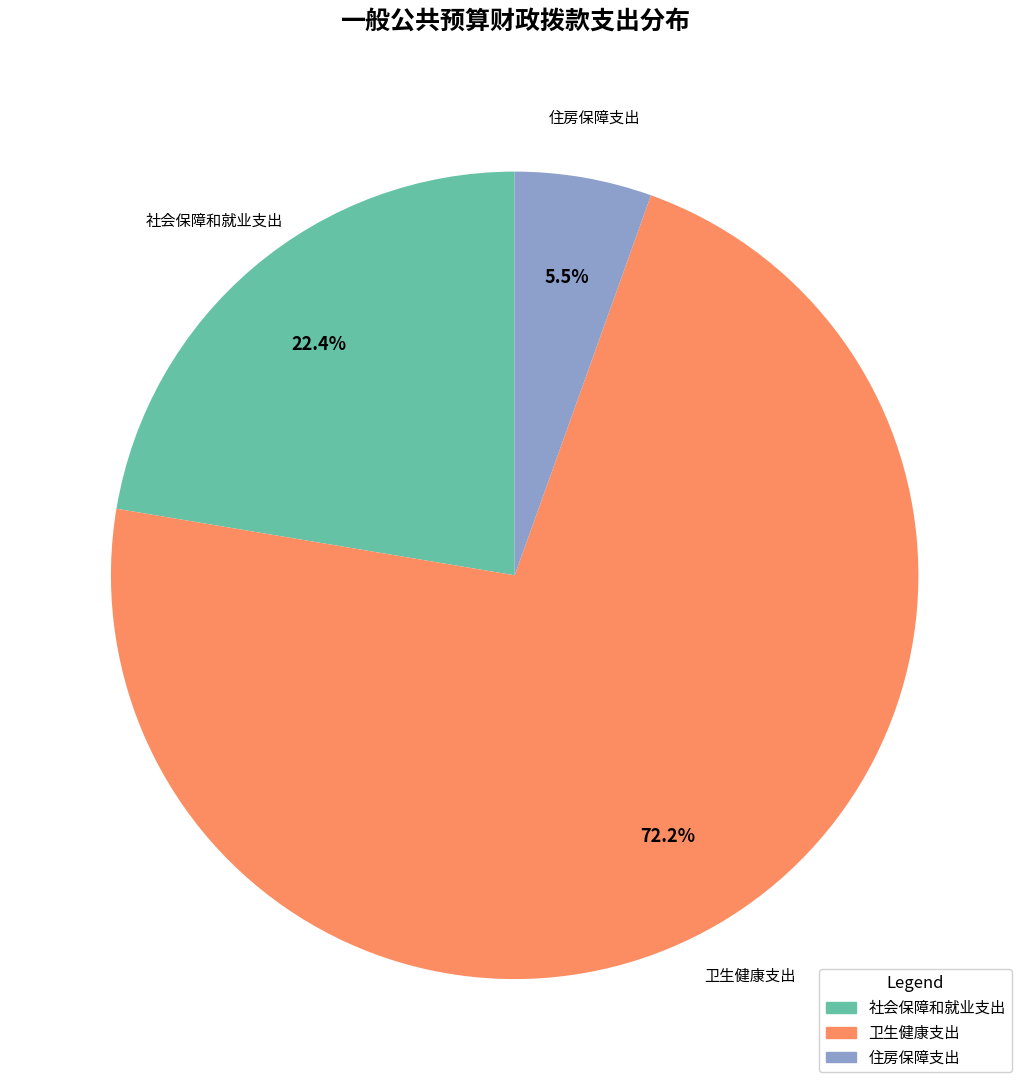

How many slices are in this pie chart?

3